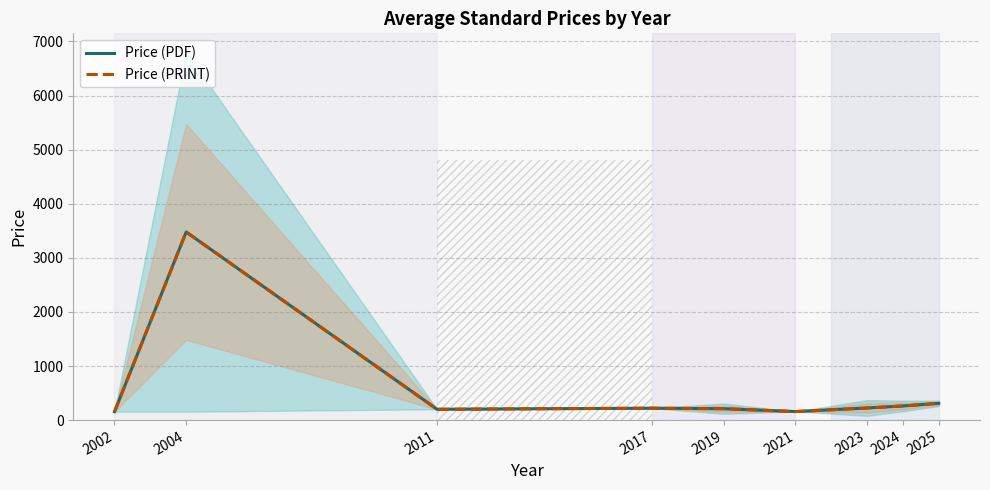

What is the difference between the Price (PDF) values at 2002 and 2021?

3.0